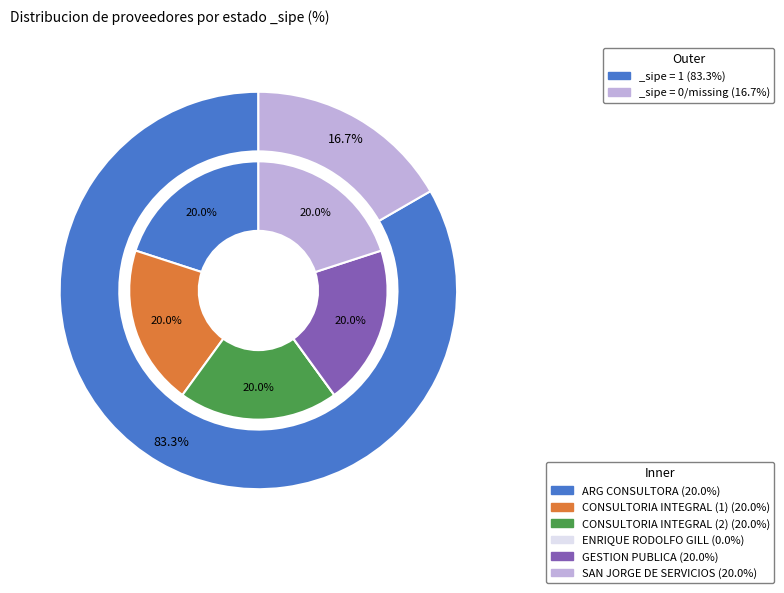

To the nearest percent, what portion does CONSULTORIA INTEGRAL (1) represent?

20%